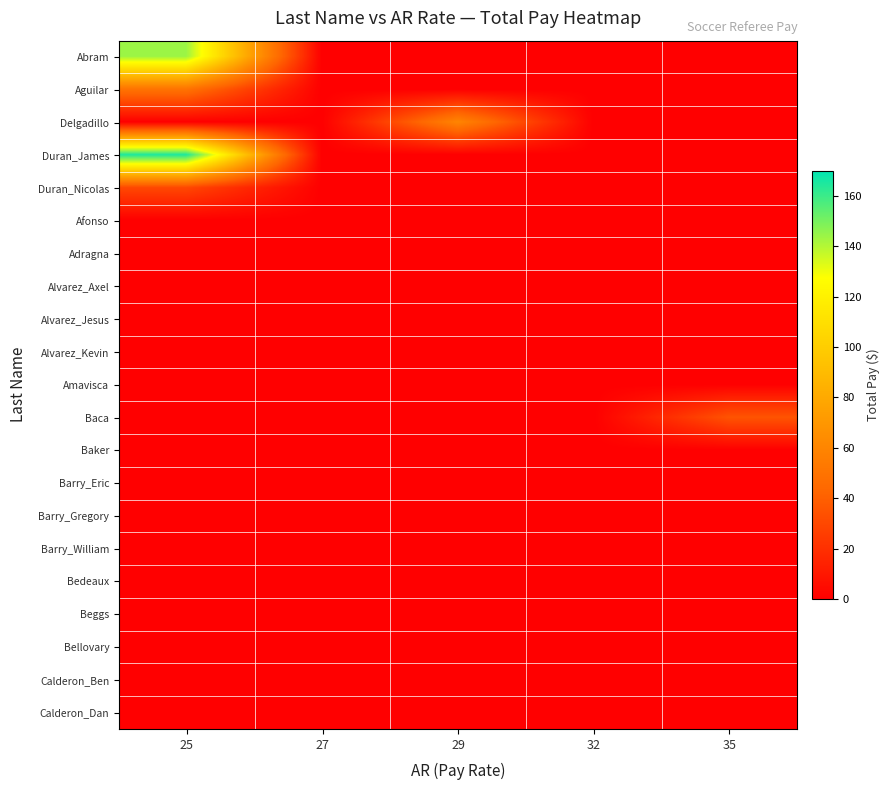

Reading left to right, transcribe all the data shown in this chart.

Abram: 25=144	27=0	29=0	32=0	35=0
Aguilar: 25=50	27=0	29=0	32=0	35=0
Delgadillo: 25=0	27=0	29=60	32=0	35=0
Duran_James: 25=165	27=0	29=0	32=0	35=0
Duran_Nicolas: 25=30	27=0	29=0	32=0	35=0
Afonso: 25=0	27=0	29=0	32=0	35=0
Adragna: 25=0	27=0	29=0	32=0	35=0
Alvarez_Axel: 25=0	27=0	29=0	32=0	35=0
Alvarez_Jesus: 25=0	27=0	29=0	32=0	35=0
Alvarez_Kevin: 25=0	27=0	29=0	32=0	35=0
Amavisca: 25=0	27=0	29=0	32=0	35=0
Baca: 25=0	27=0	29=0	32=0	35=35
Baker: 25=0	27=0	29=0	32=0	35=0
Barry_Eric: 25=0	27=0	29=0	32=0	35=0
Barry_Gregory: 25=0	27=0	29=0	32=0	35=0
Barry_William: 25=0	27=0	29=0	32=0	35=0
Bedeaux: 25=0	27=0	29=0	32=0	35=0
Beggs: 25=0	27=0	29=0	32=0	35=0
Bellovary: 25=0	27=0	29=0	32=0	35=0
Calderon_Ben: 25=0	27=0	29=0	32=0	35=0
Calderon_Dan: 25=0	27=0	29=0	32=0	35=0